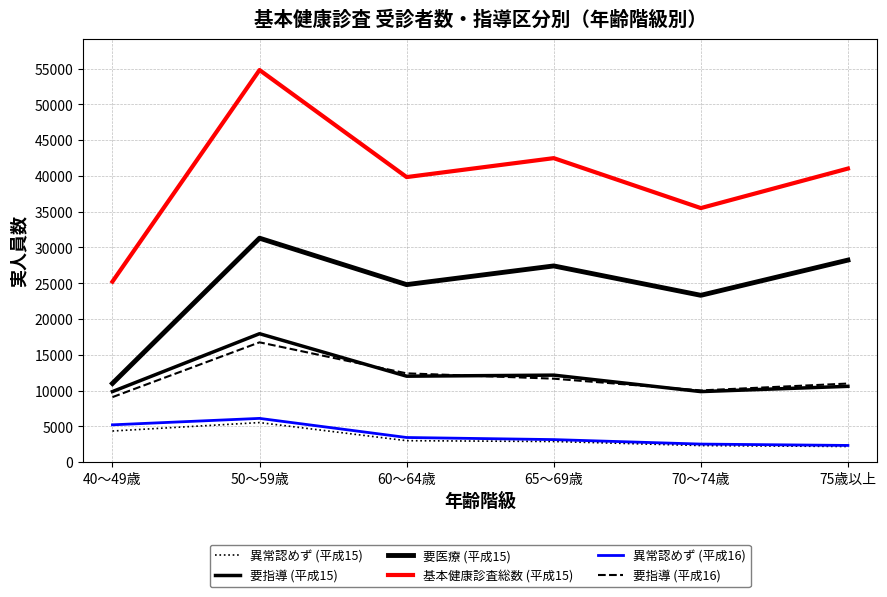

True or false: 要指導 (平成15) and 異常認めず (平成15) intersect in this chart.

False